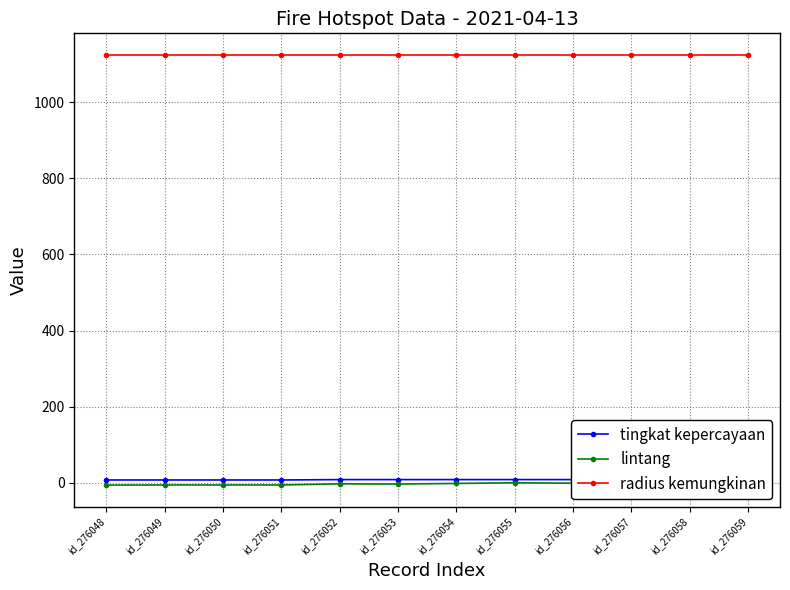

Reading left to right, what are all the values shown in this chart?

tingkat kepercayaan: id_276048=7.0	id_276049=7.0	id_276050=7.0	id_276051=7.0	id_276052=8.0	id_276053=8.0	id_276054=8.0	id_276055=8.0	id_276056=8.0	id_276057=8.0	id_276058=8.0	id_276059=8.0
lintang: id_276048=-6.4	id_276049=-6.1	id_276050=-6.1	id_276051=-6.1	id_276052=-3.1	id_276053=-3.7	id_276054=-2.1	id_276055=-0.3	id_276056=-1.5	id_276057=-1.1	id_276058=0.2	id_276059=0.2
radius kemungkinan: id_276048=1125.0	id_276049=1125.0	id_276050=1125.0	id_276051=1125.0	id_276052=1125.0	id_276053=1125.0	id_276054=1125.0	id_276055=1125.0	id_276056=1125.0	id_276057=1125.0	id_276058=1125.0	id_276059=1125.0